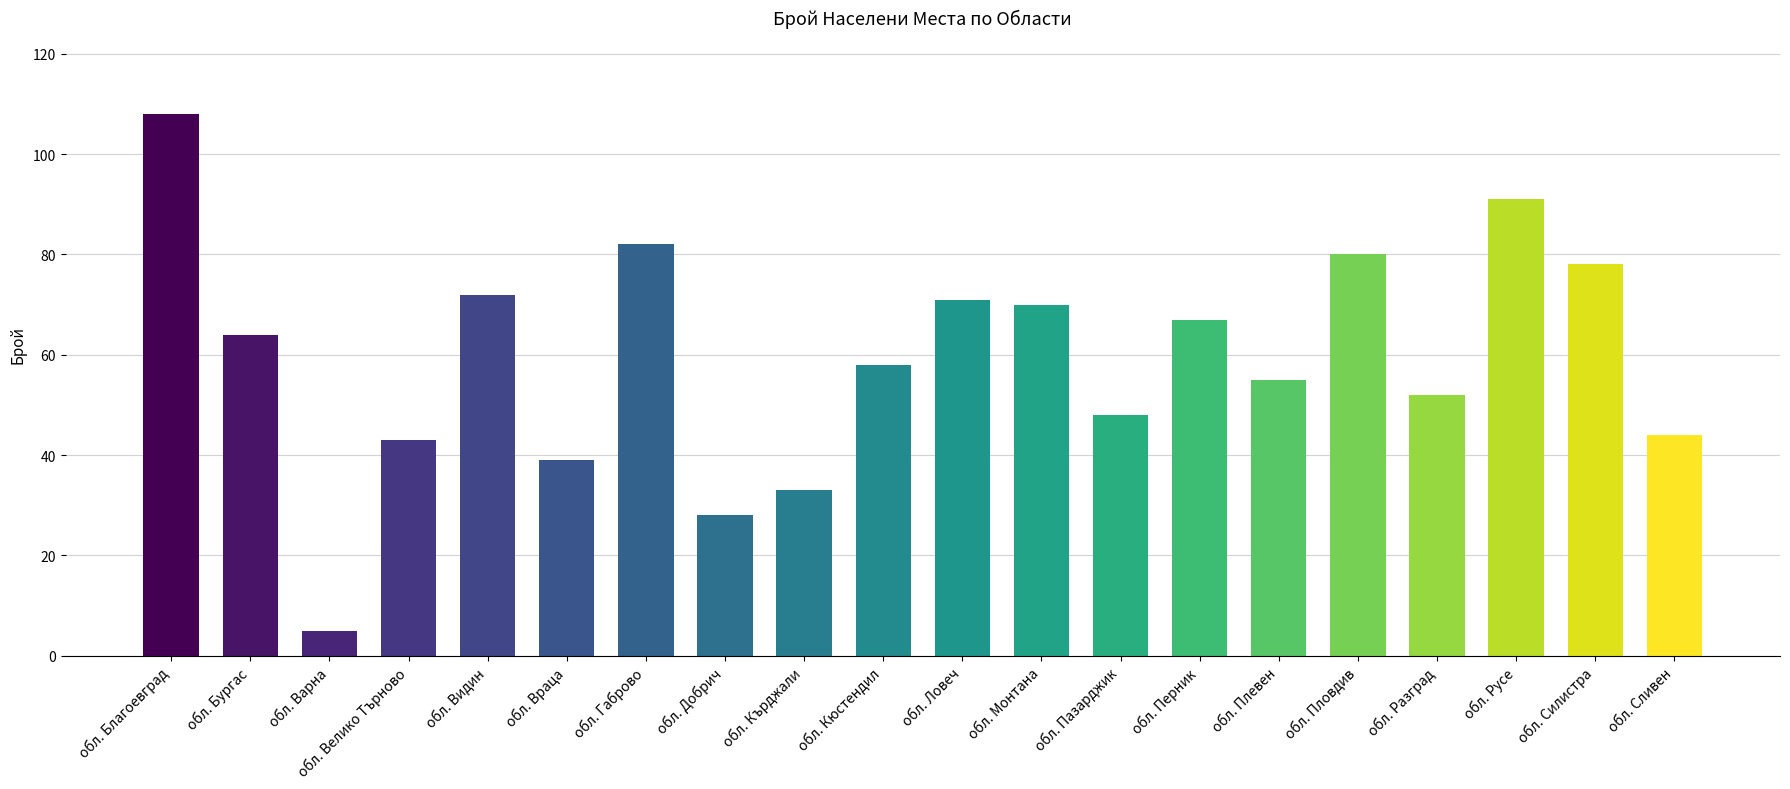

At which label does the data first exceed 64?

обл. Благоевград